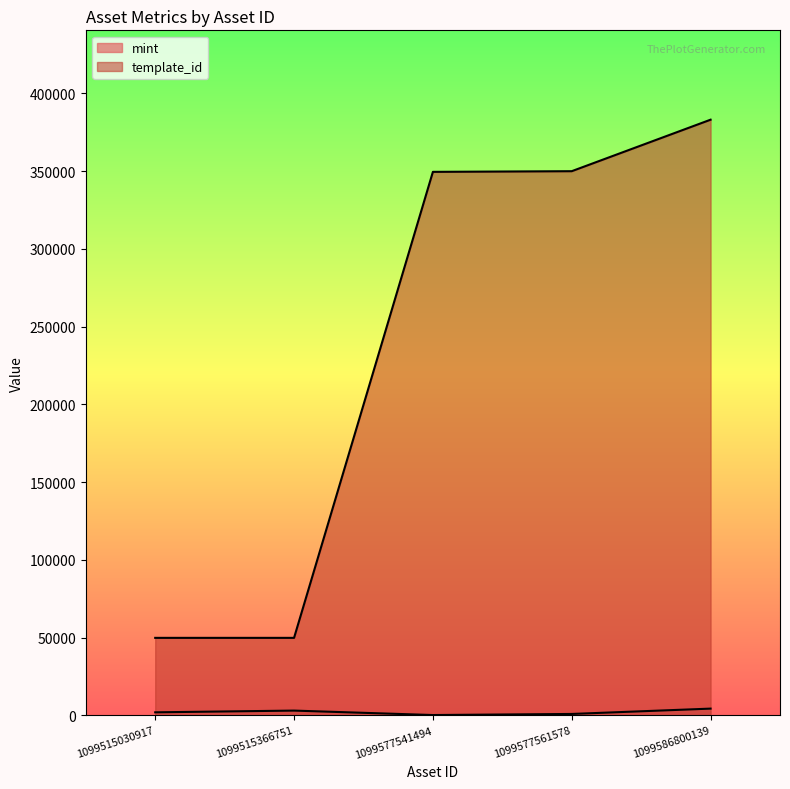

Which label corresponds to the largest value in the chart?

1099586800139